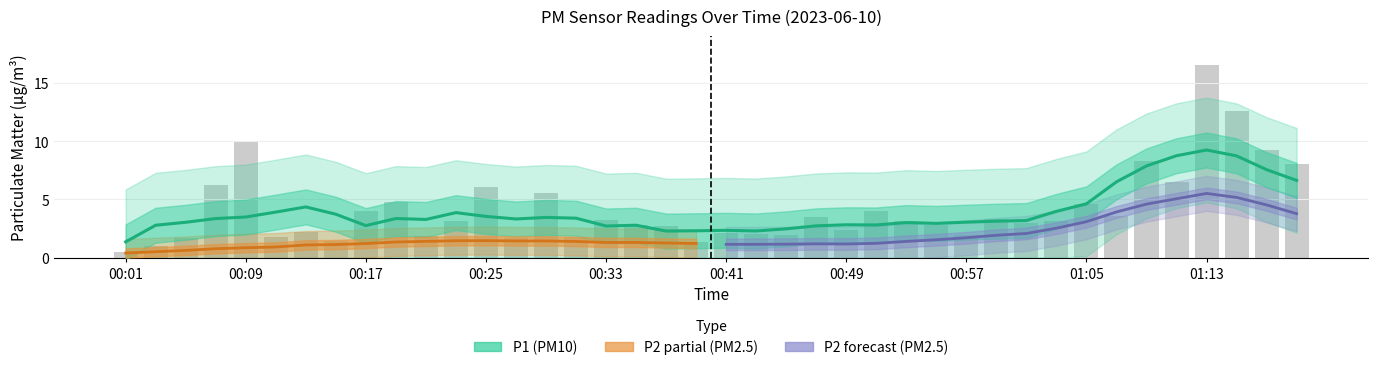

What is the smallest value displayed?

0.5